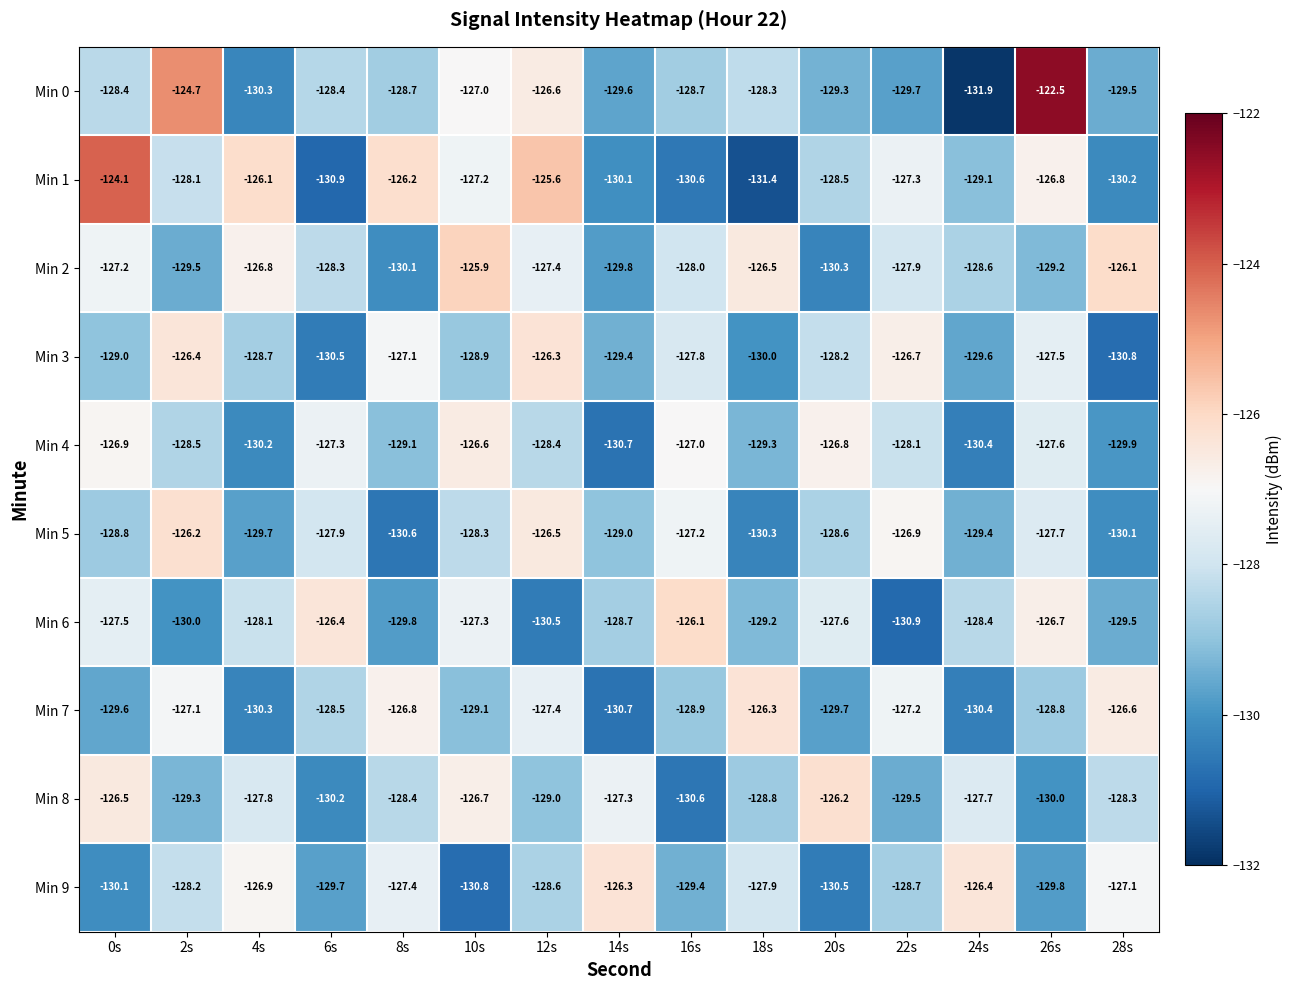

Is it true that Min 6 equals -33.7 at 2s?

False